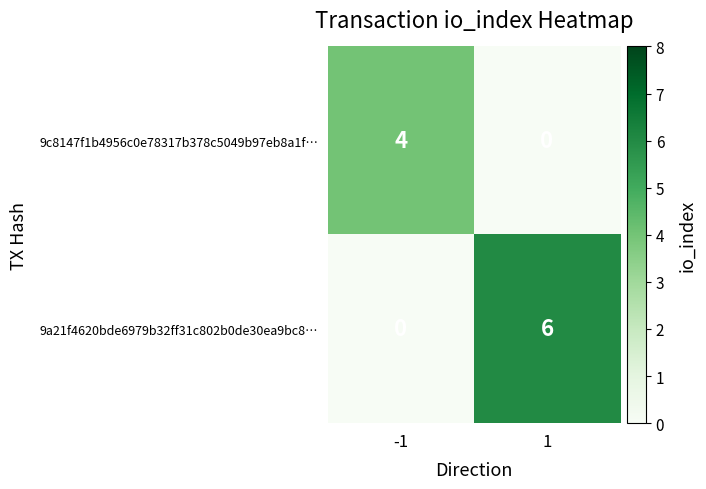

Reading left to right, extract all data points from this chart.

9c8147f1b4956c0e78317b378c5049b97eb8a1f…: -1=4	1=0
9a21f4620bde6979b32ff31c802b0de30ea9bc8…: -1=0	1=6